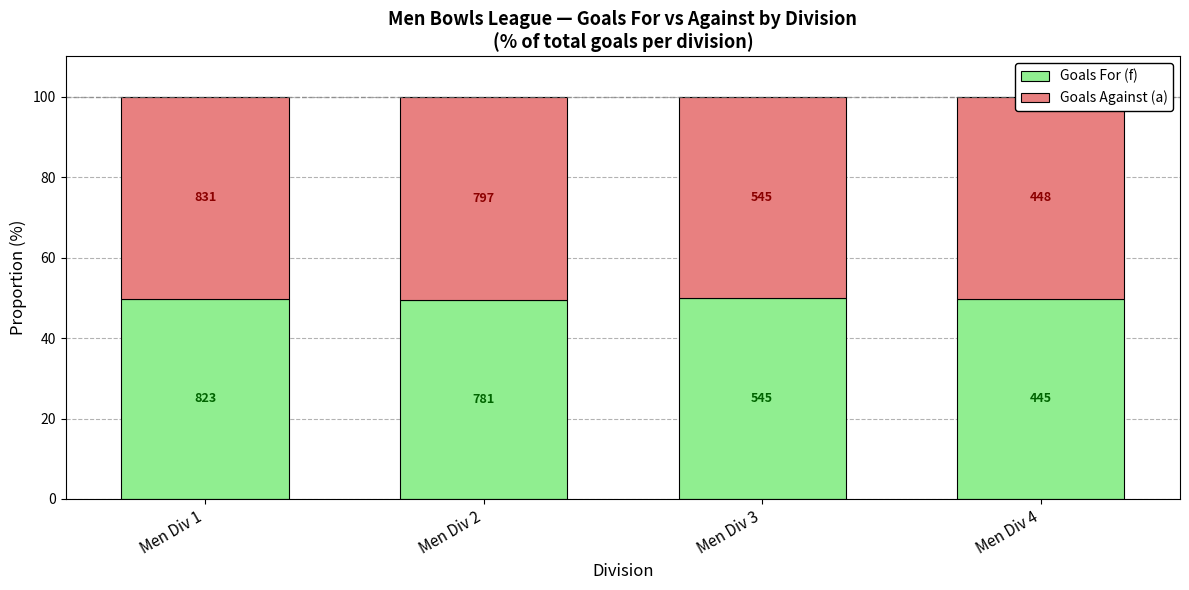

At Men Div 2, list the series in order from smallest to largest.

Goals For (f), Goals Against (a)